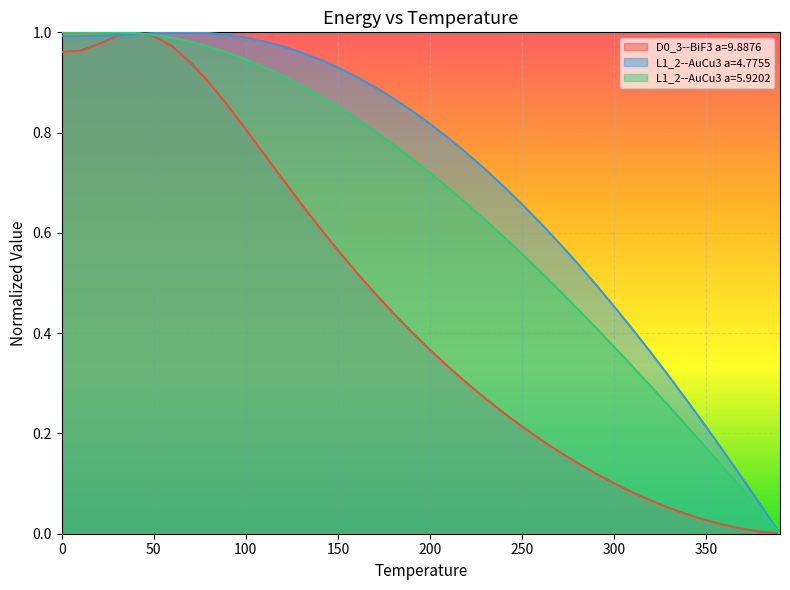

Which series has the largest total across all categories?

L1_2--AuCu3 a=4.7755